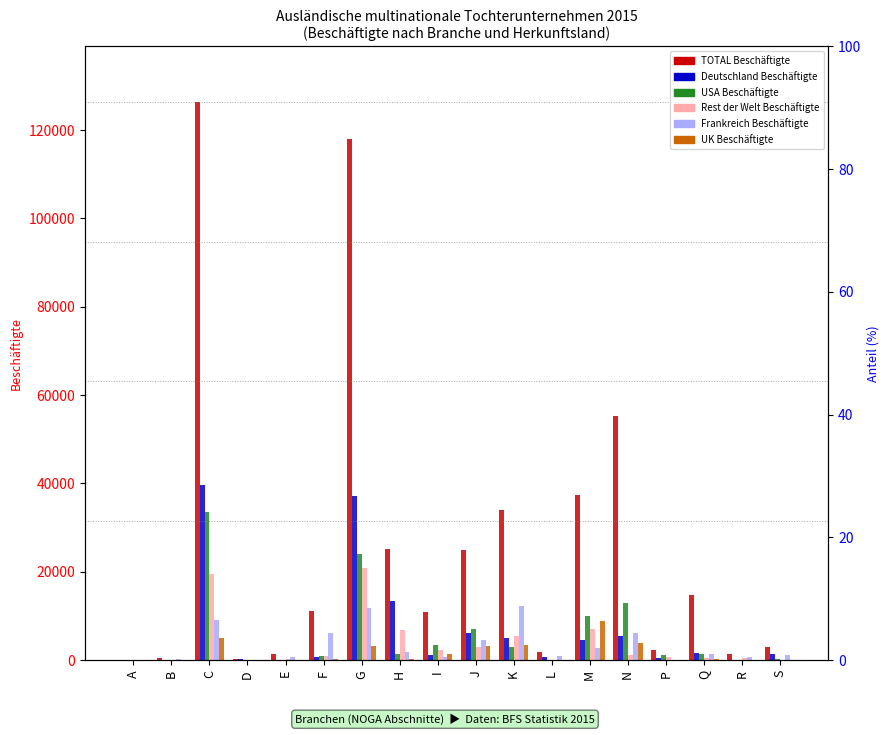

How many bars are there in each group?

6